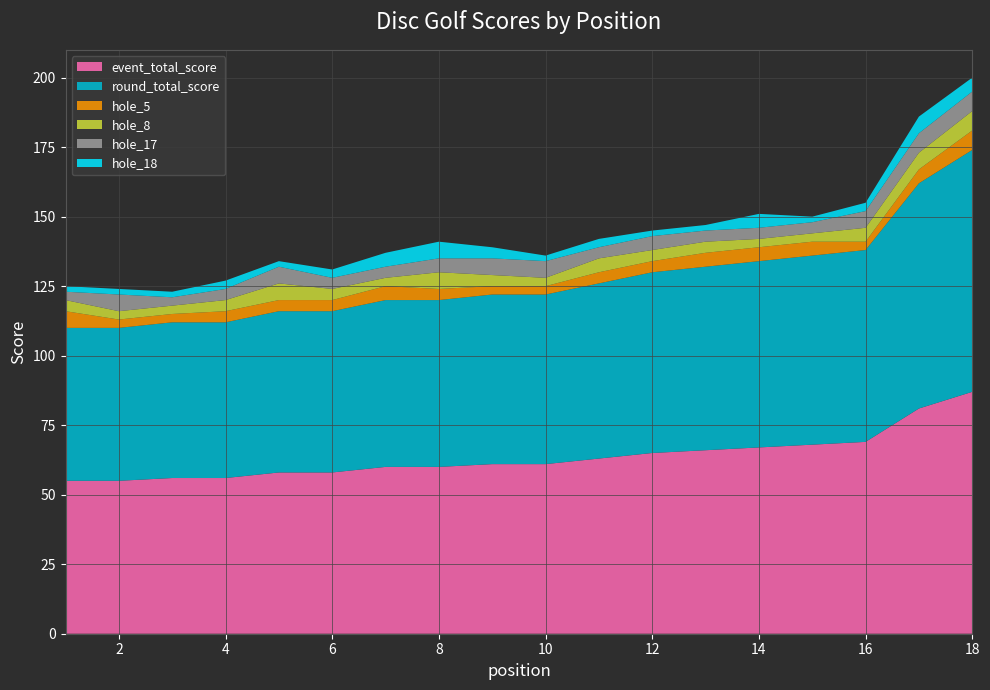

Reading right to left, list all the values displayed in this chart.

event_total_score: 18=87	17=81	16=69	15=68	14=67	13=66	12=65	11=63	10=61	9=61	8=60	7=60	6=58	5=58	4=56	3=56	2=55	1=55
round_total_score: 18=87	17=81	16=69	15=68	14=67	13=66	12=65	11=63	10=61	9=61	8=60	7=60	6=58	5=58	4=56	3=56	2=55	1=55
hole_5: 18=7	17=5	16=3	15=5	14=5	13=5	12=4	11=4	10=3	9=3	8=4	7=5	6=4	5=4	4=4	3=3	2=3	1=6
hole_8: 18=7	17=6	16=5	15=3	14=3	13=4	12=4	11=5	10=3	9=4	8=6	7=3	6=4	5=6	4=4	3=3	2=3	1=4
hole_17: 18=7	17=7	16=6	15=4	14=4	13=4	12=5	11=4	10=6	9=6	8=5	7=4	6=4	5=6	4=4	3=3	2=6	1=3
hole_18: 18=5	17=6	16=3	15=2	14=5	13=2	12=2	11=3	10=2	9=4	8=6	7=5	6=3	5=2	4=3	3=2	2=2	1=2